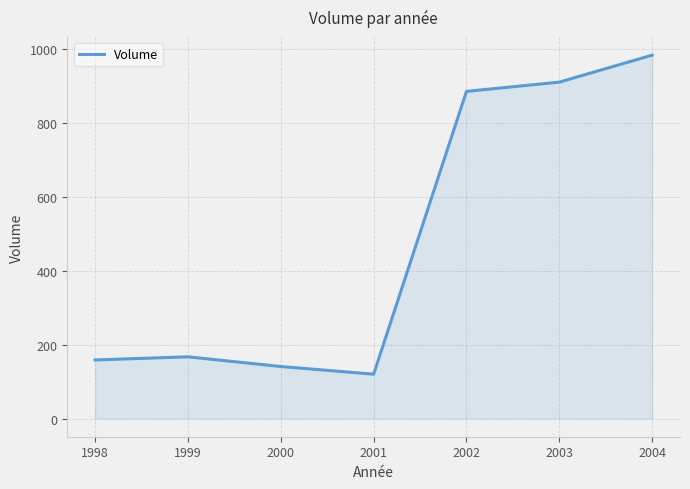

How many categories are shown in the chart?

7